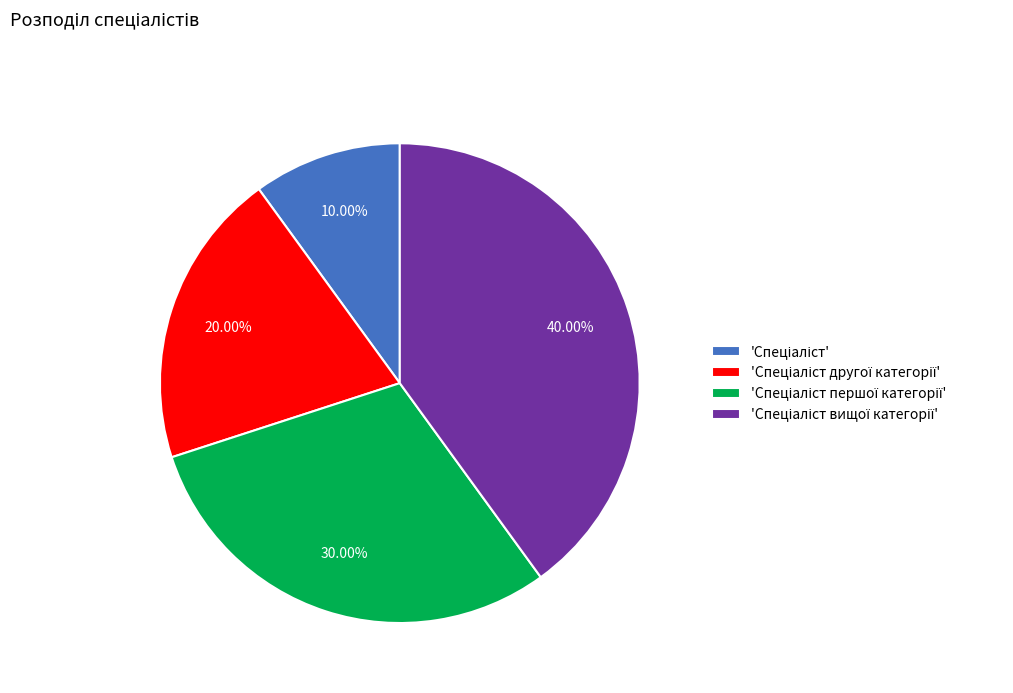

Is there any slice that represents more than half of the pie?

No